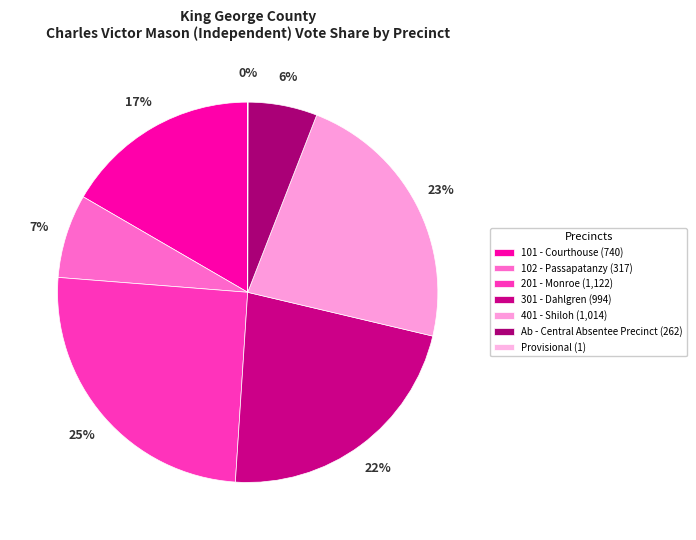

Is it true that 401 - Shiloh is 23% of the pie?

True